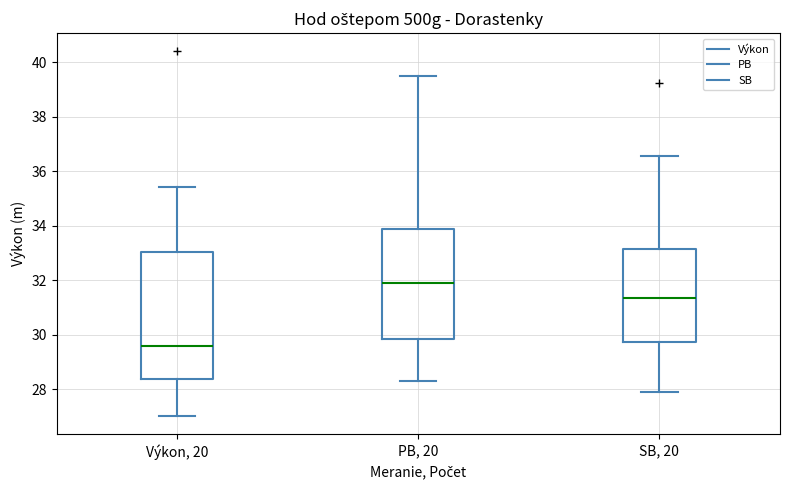

Which box's median line is the lowest?

Výkon, 20